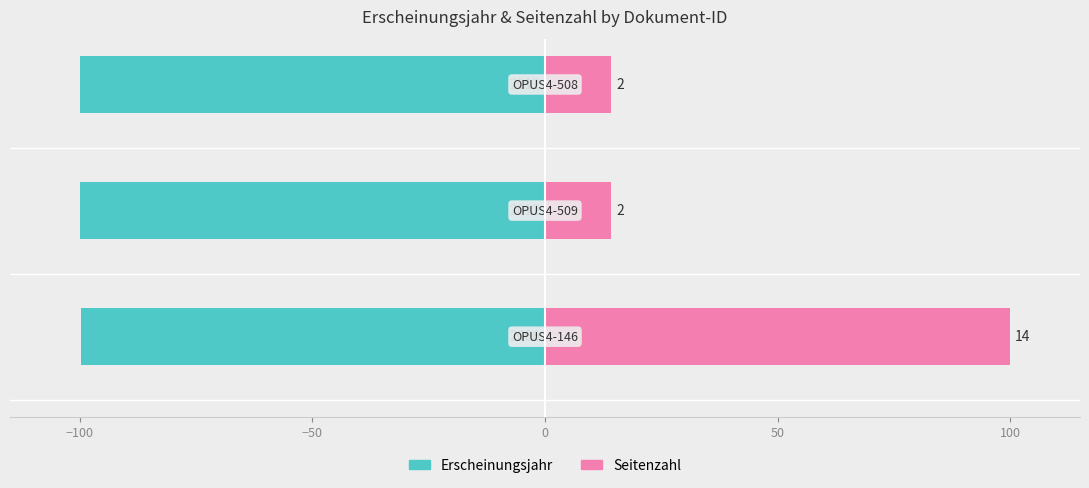

Reading left to right, list all the values displayed in this chart.

Erscheinungsjahr: −150=-99.7	−100=-100.0	−50=-100.0
Seitenzahl: −150=100.0	−100=14.3	−50=14.3